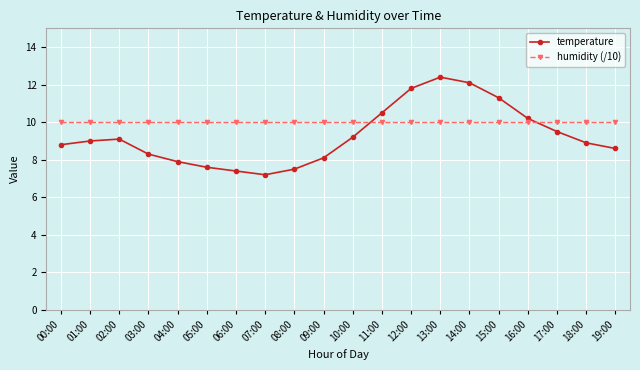

At which category is the sum across all series the highest?

13:00